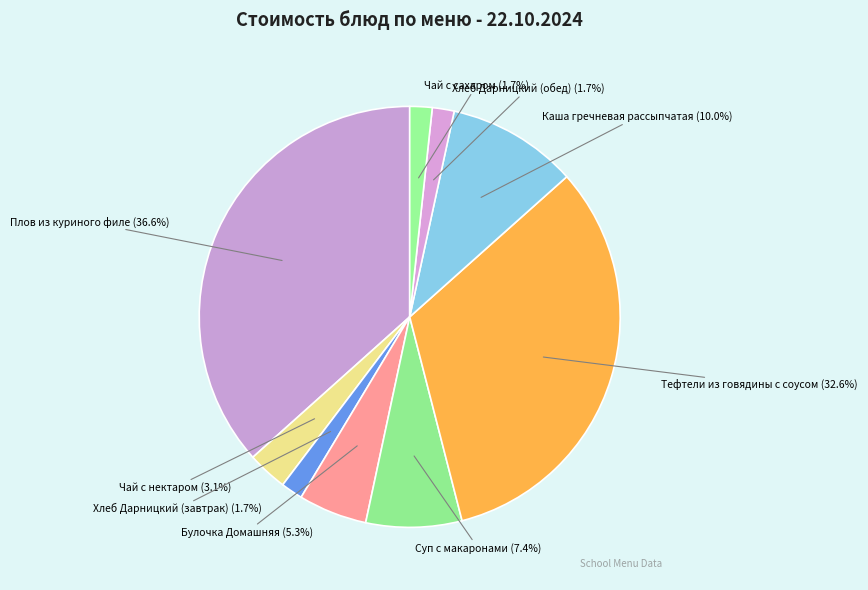

Is it true that Тефтели из говядины с соусом is 45% of the pie?

False